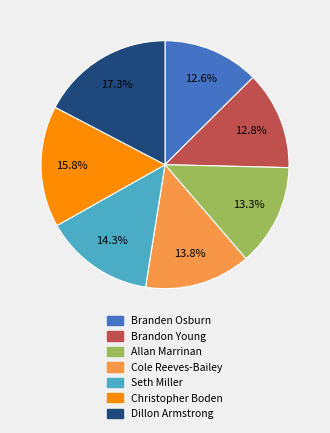

Does Christopher Boden represent more than half of the total?

No